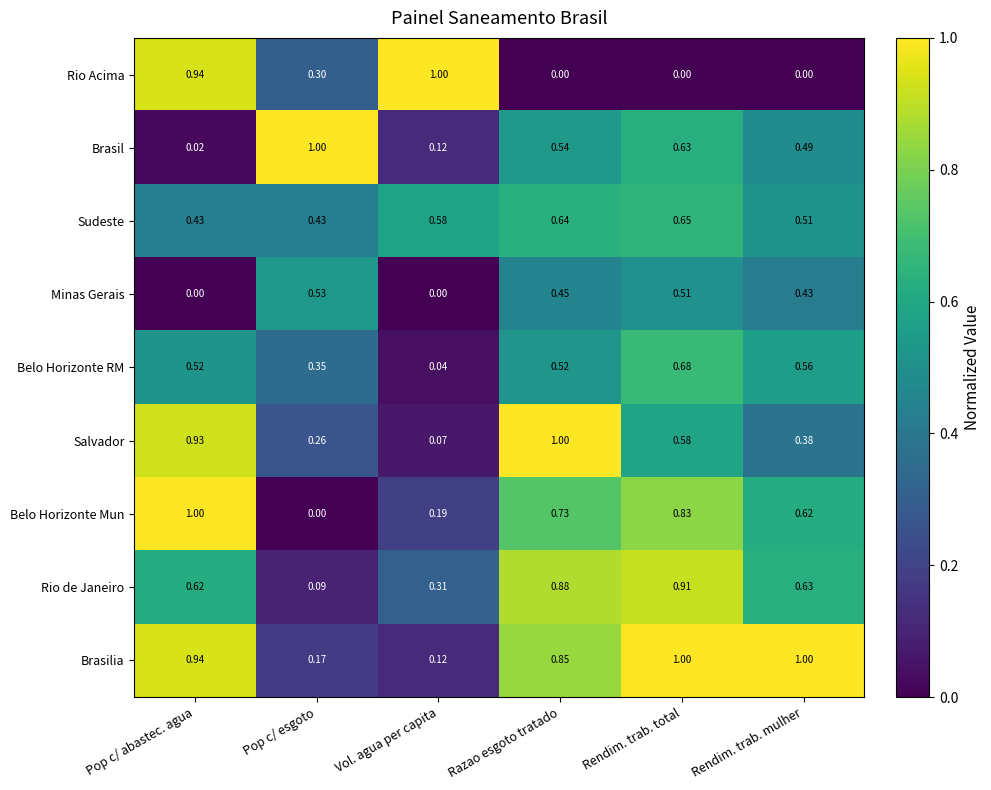

At which category is the sum across all series the highest?

Rendim. trab. total